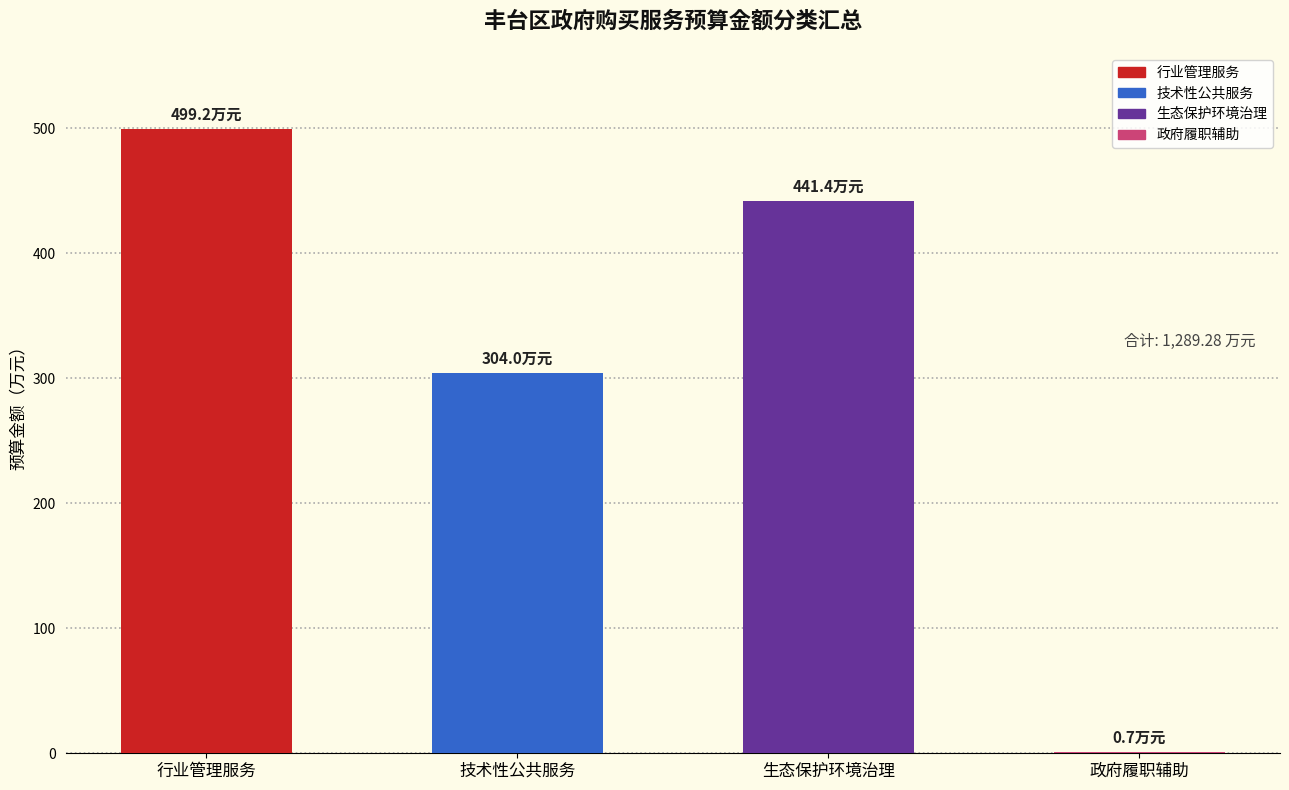

What is the sum of all values?

1245.2